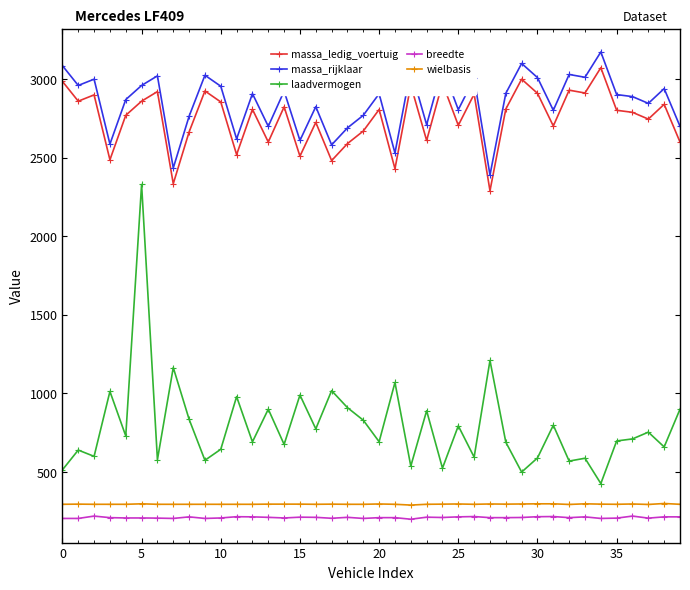

How many series are shown in this chart?

5